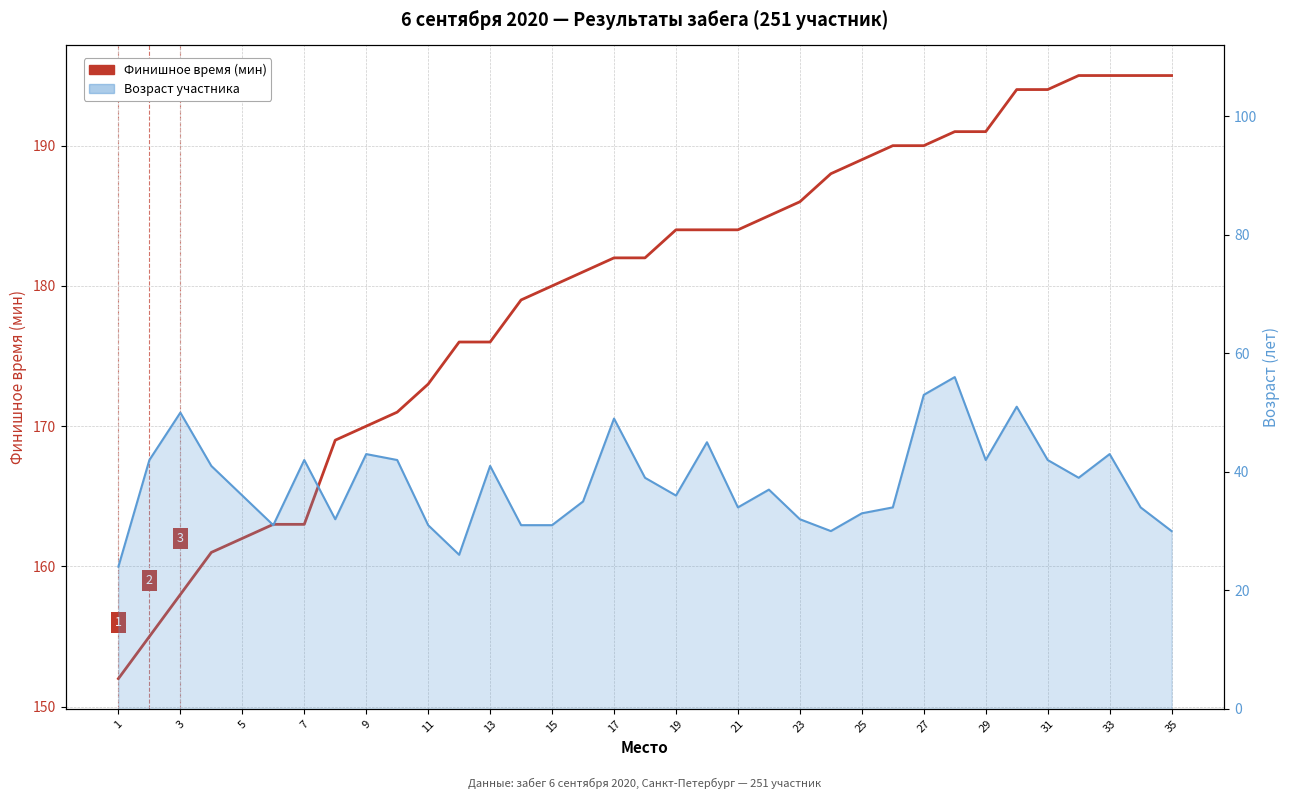

What is the sum of all Возраст участника values?

1337